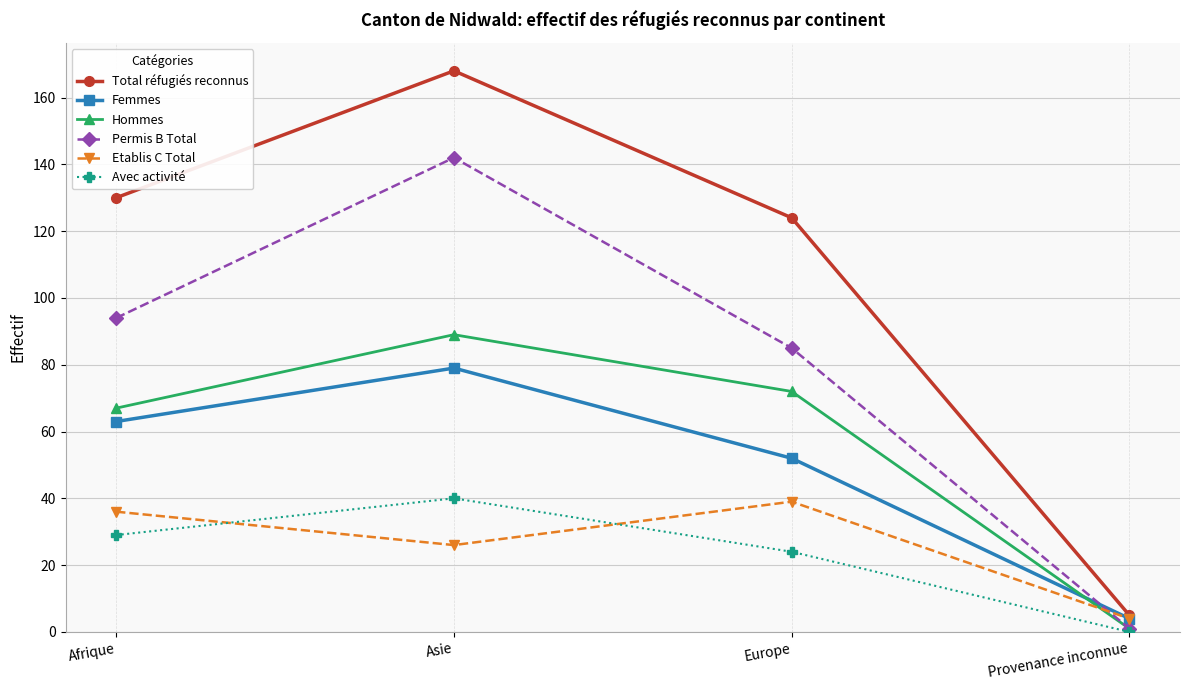

True or false: Permis B Total has a value of 213 at Asie.

False